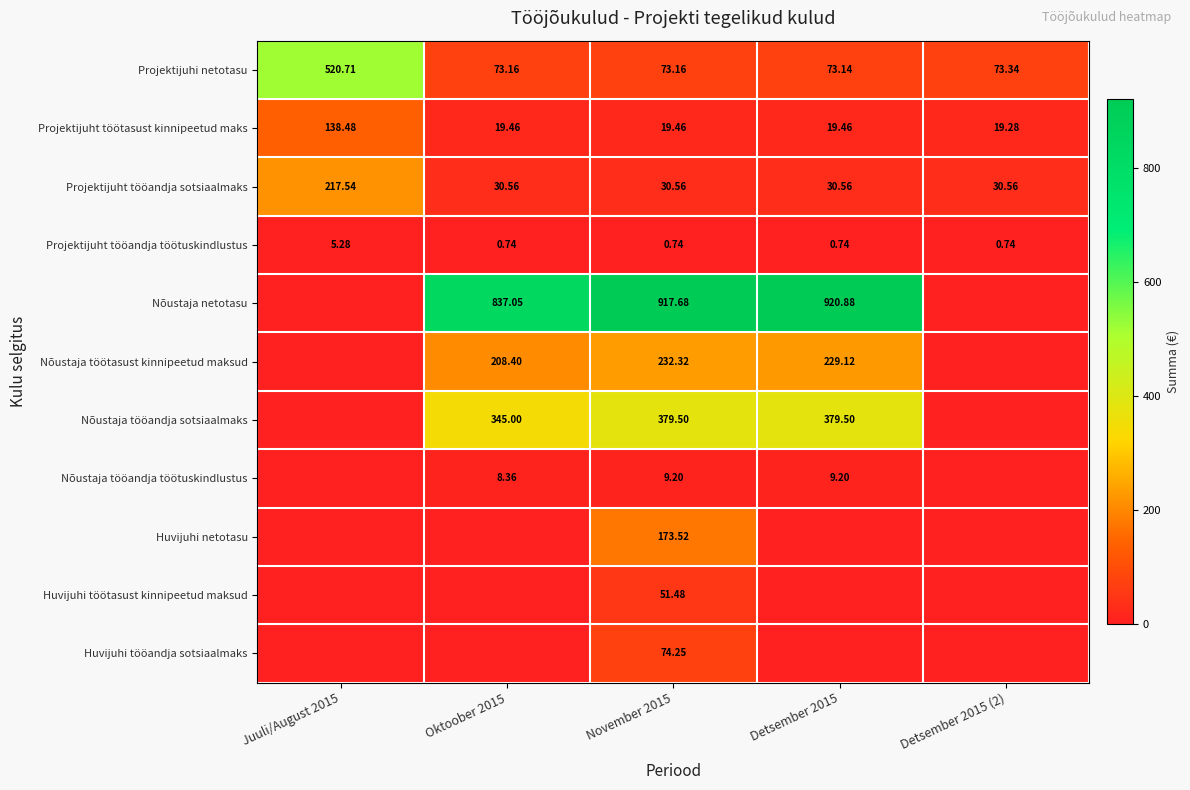

What is the approximate value of Projektijuht tööandja sotsiaalmaks at November 2015?

30.6